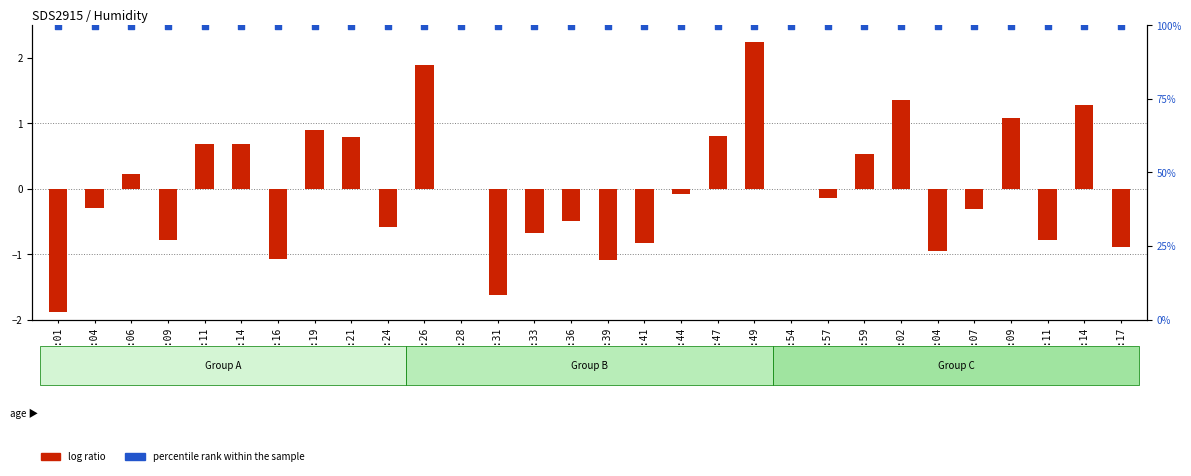

At how many categories does at least one series exceed 13?

30